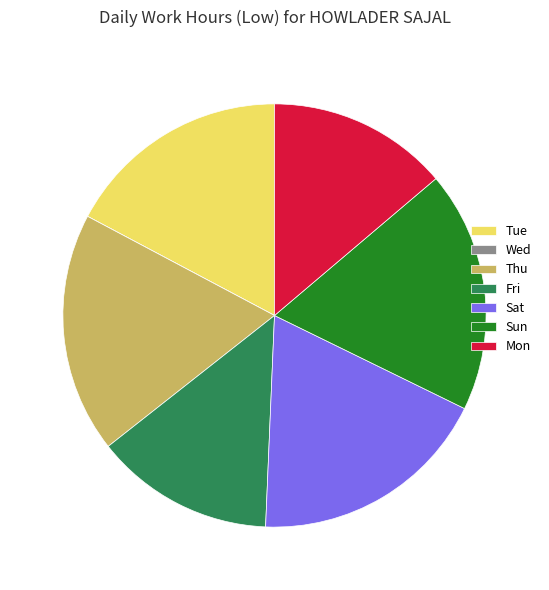

What is the ratio of the value at Thu to the value at Tue?

1.1